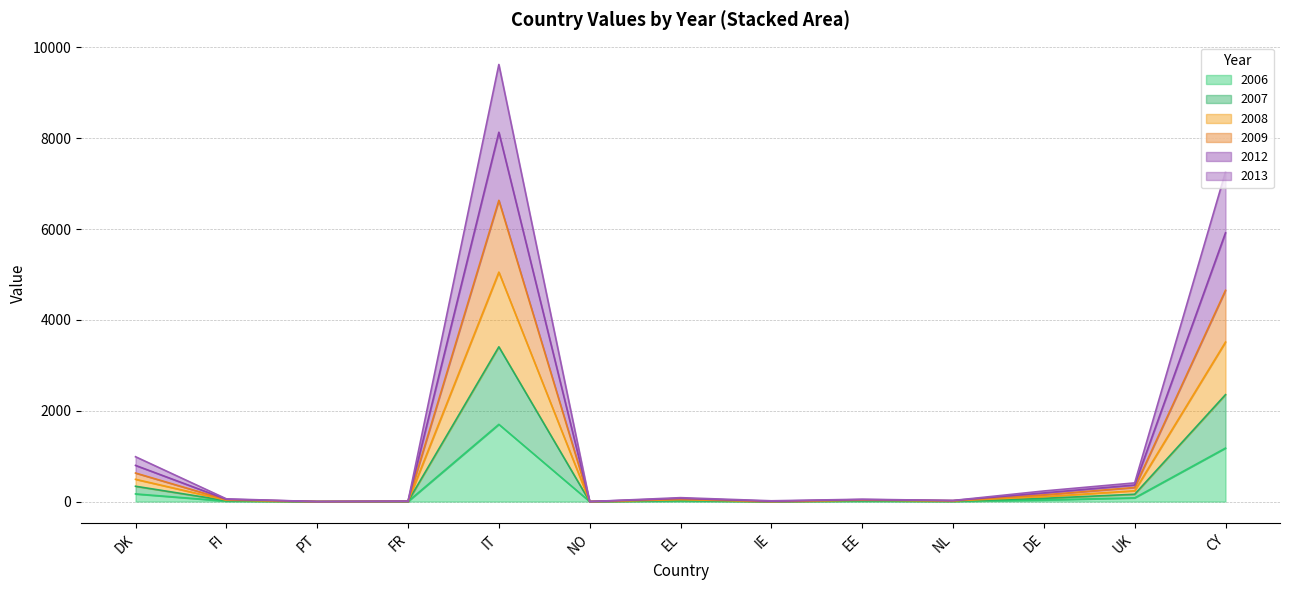

Is the value of 2008 at EE greater than the value of 2006 at NO?

Yes